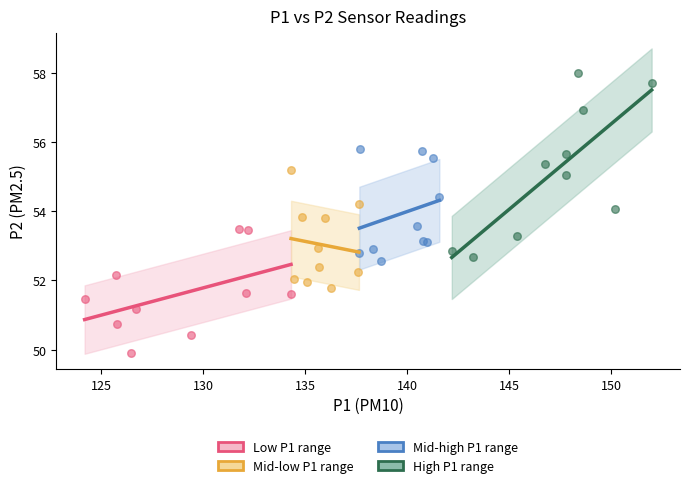

Which series reaches the maximum Y coordinate?

High P1 range